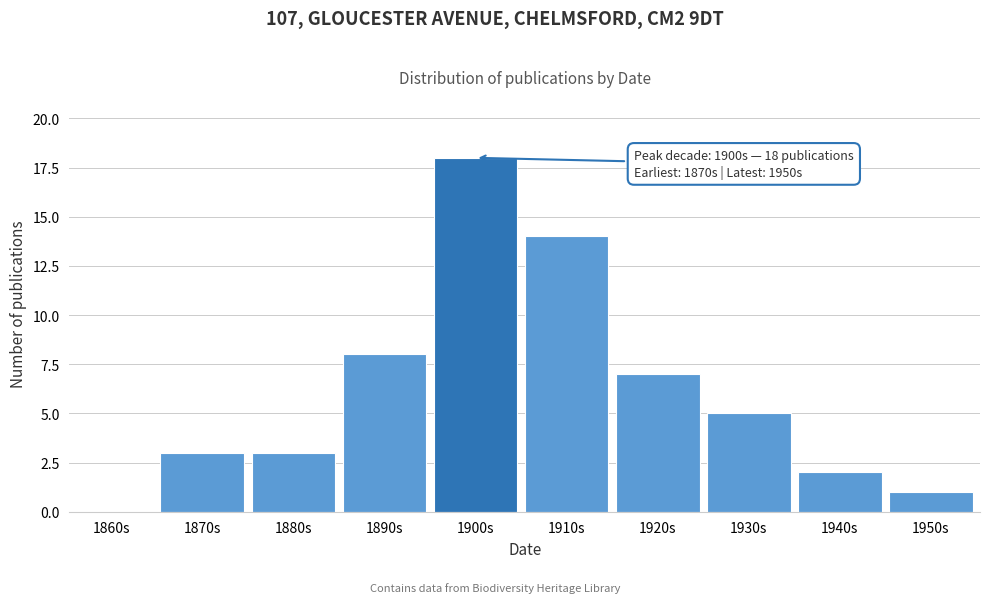

Reading left to right, transcribe all the data shown in this chart.

1860s=0	1870s=3	1880s=3	1890s=8	1900s=18	1910s=14	1920s=7	1930s=5	1940s=2	1950s=1